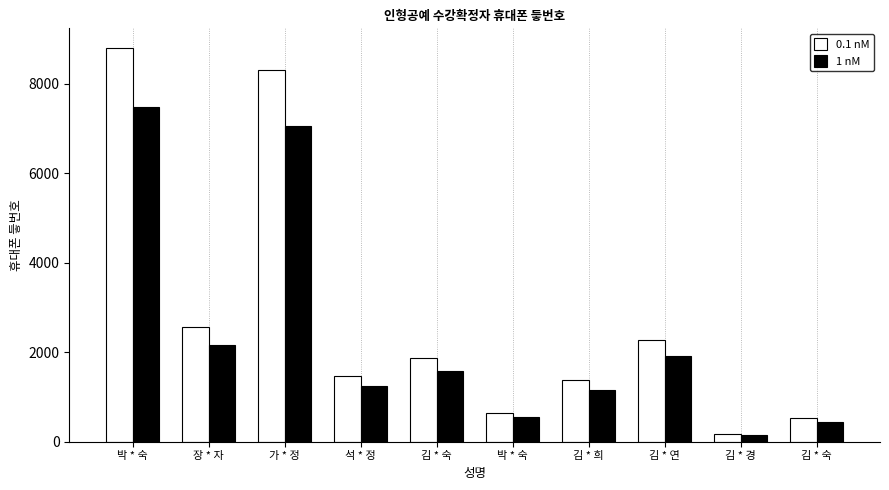

The value of 1 nM at 김 * 희 is 1162.8. True or false?

True